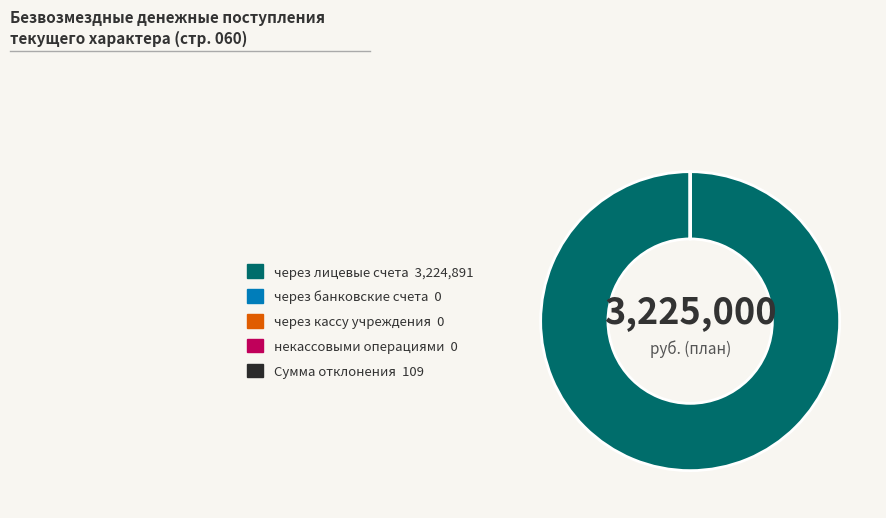

Is there a majority slice in this chart?

Yes